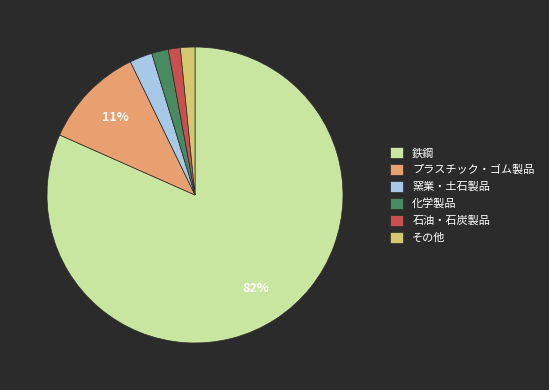

Is 鉄鋼 the majority of the pie?

Yes